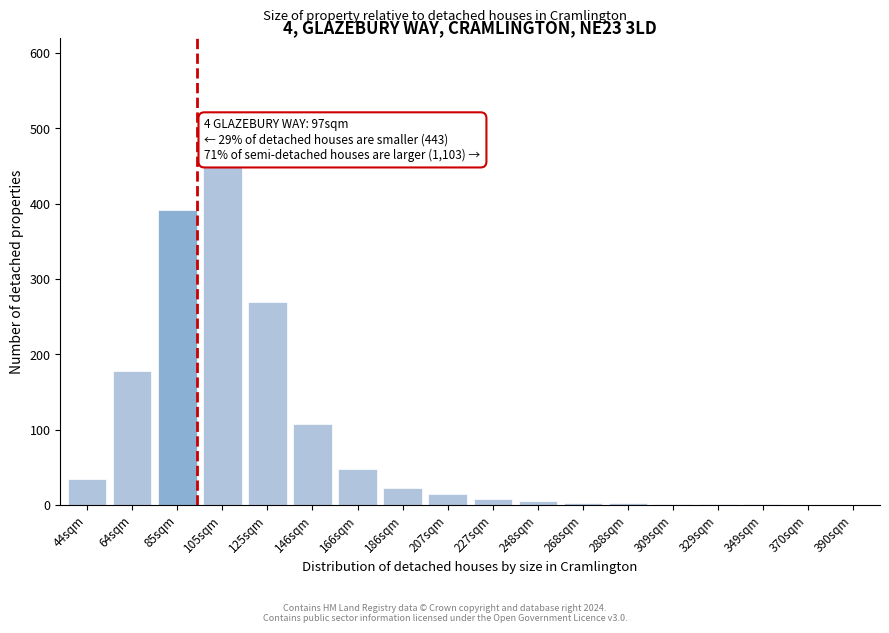

What is the change in value from 44sqm to 186sqm?

-13